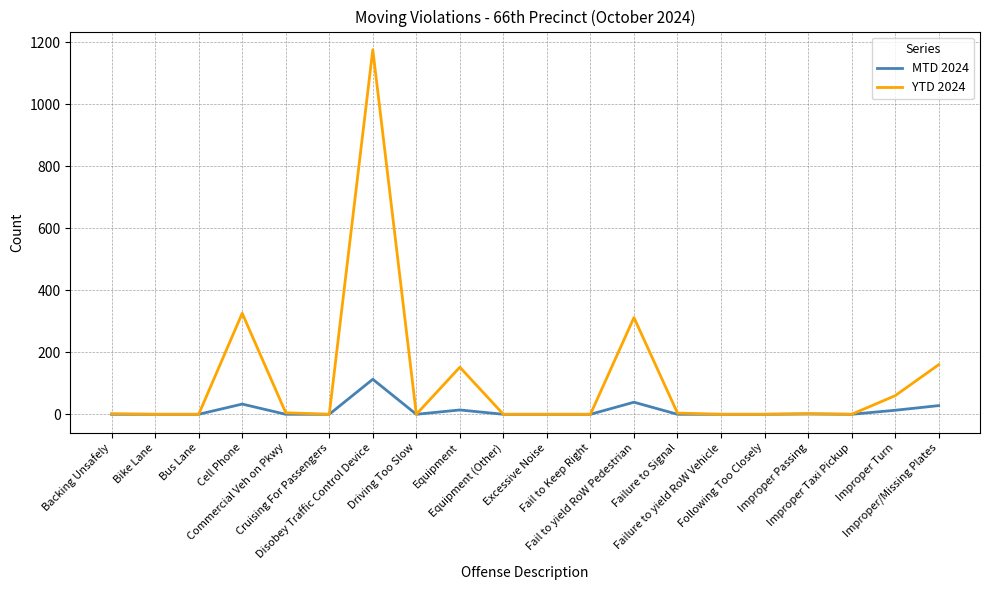

What are all the series names shown in the legend?

MTD 2024, YTD 2024